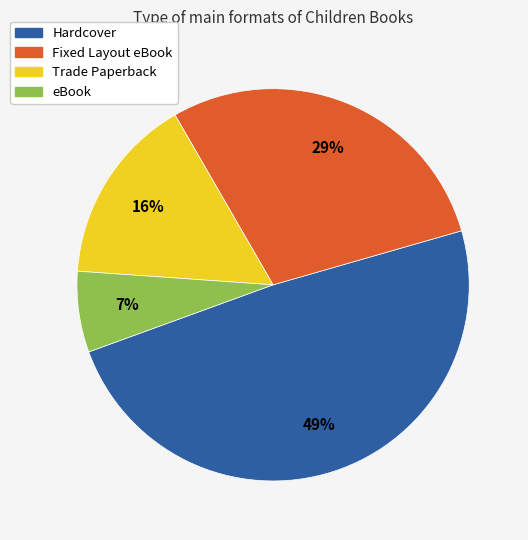

What percentage is the Fixed Layout eBook slice, to the nearest percent?

29%